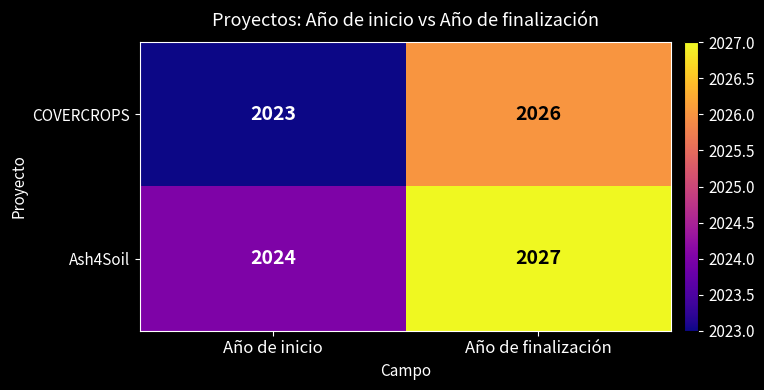

The COVERCROPS series shows 1261 at Año de finalización. True or false?

False